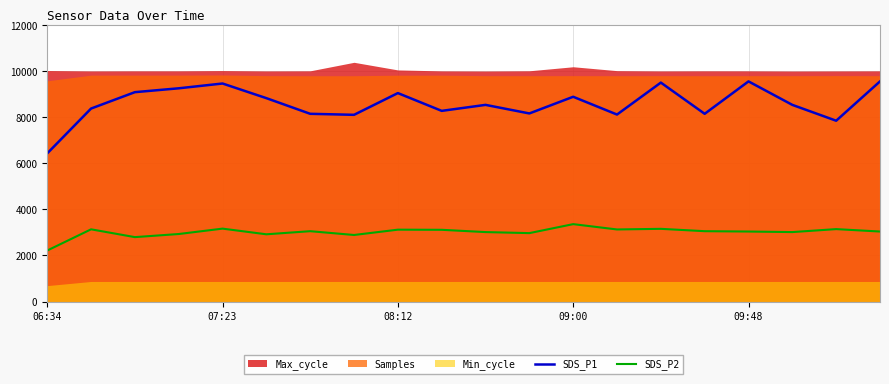

How many values in the SDS_P1 series are below 8540?

9